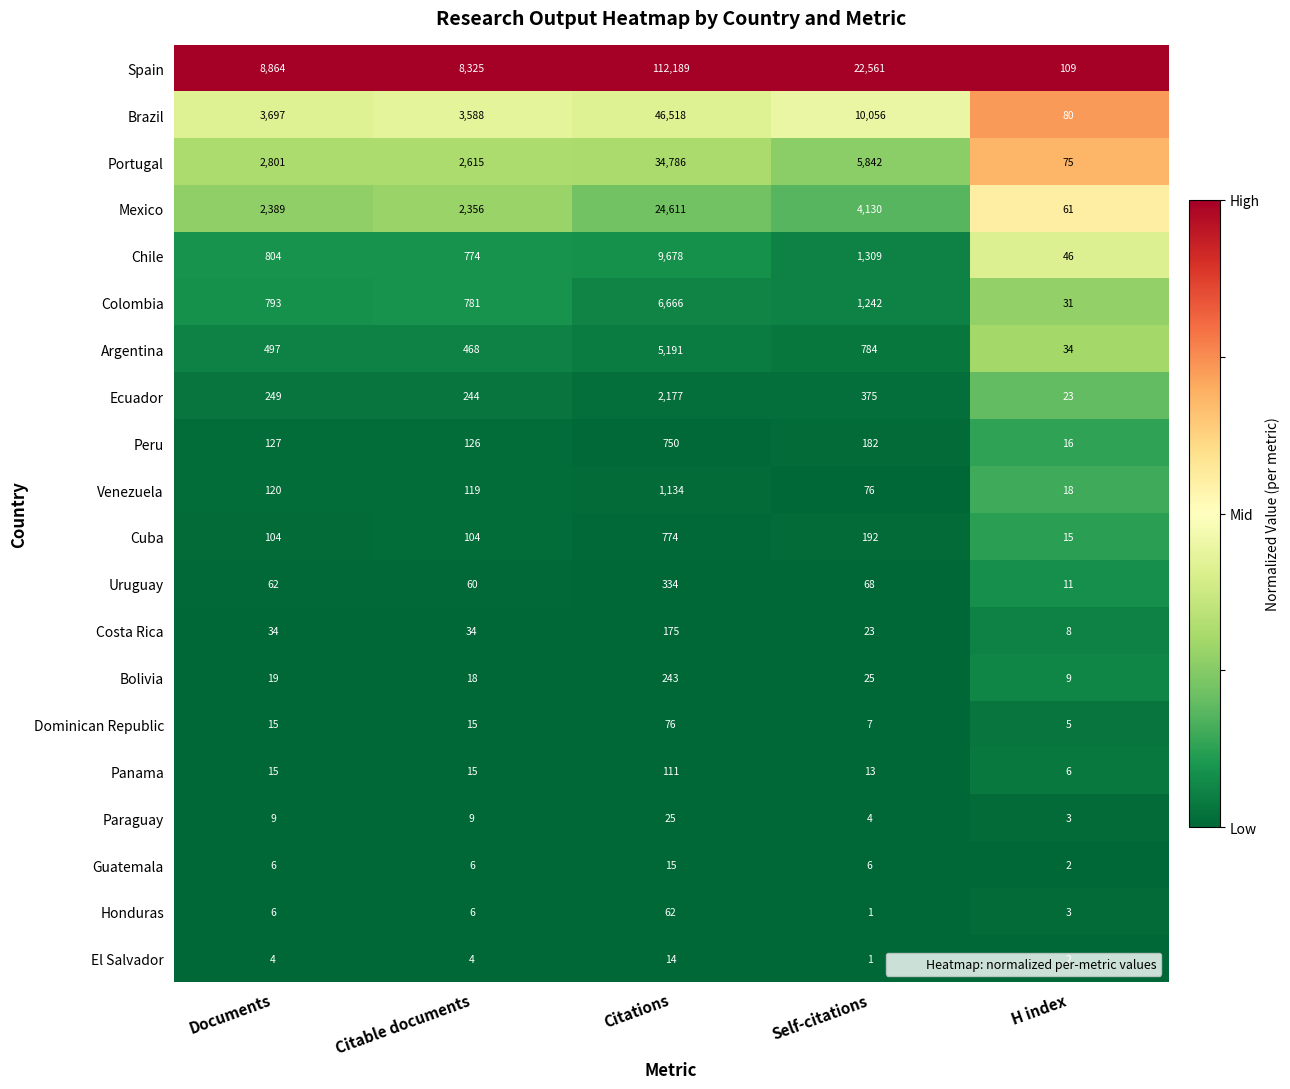

The Peru series shows 83 at Citable documents. True or false?

False